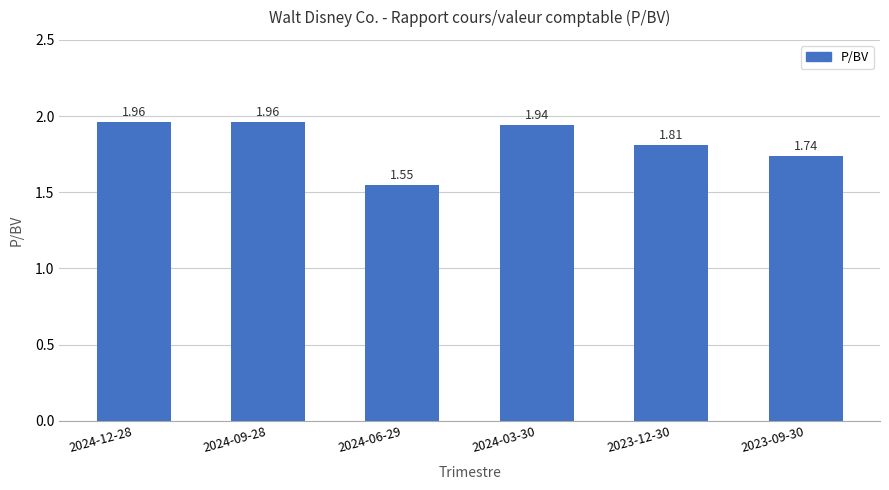

What is the change in value from 2024-06-29 to 2023-12-30?

+0.3